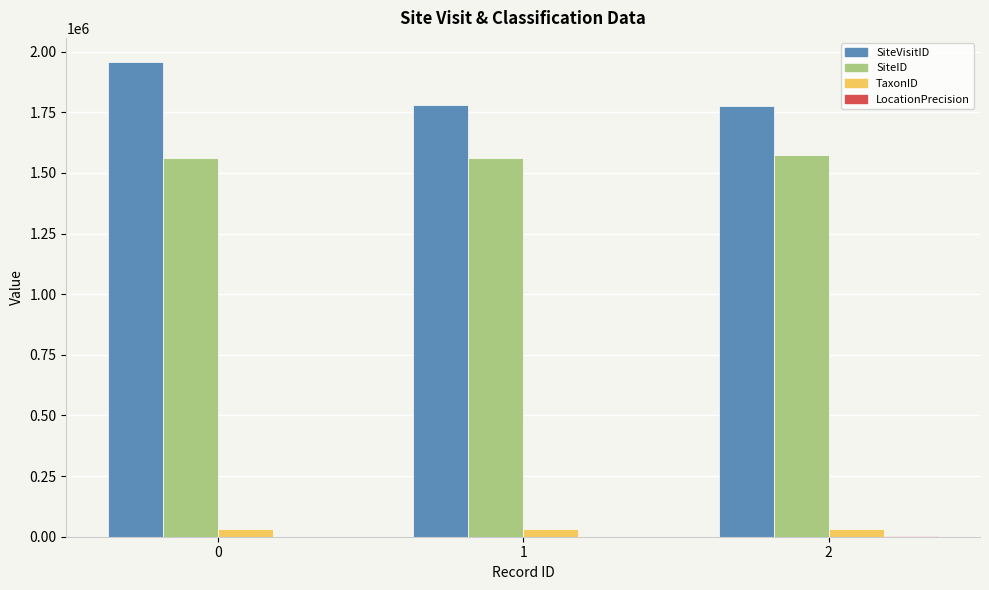

Where is SiteVisitID nearest to the value 1867965?

1